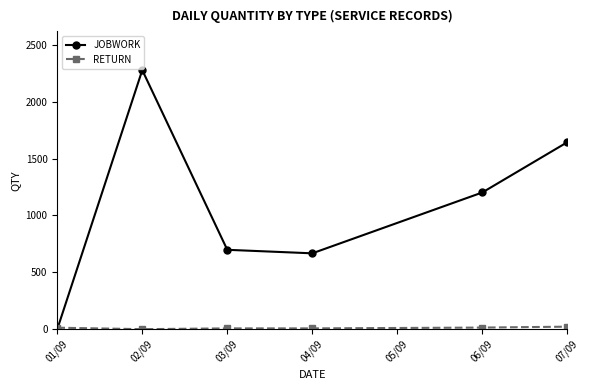

What is the greatest value displayed?

2278